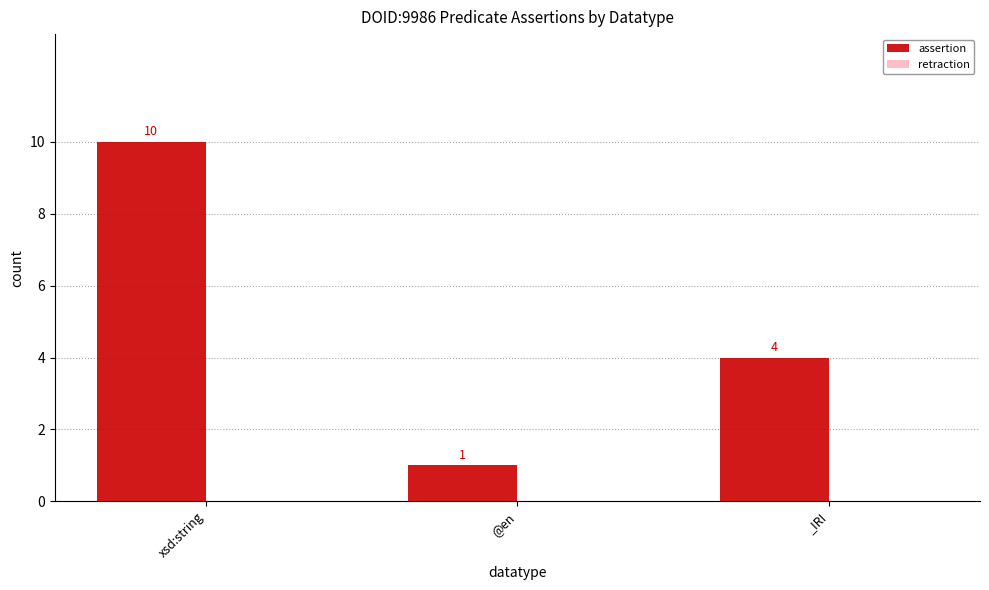

Rank the categories by value from highest to lowest.

xsd:string, _IRI, @en